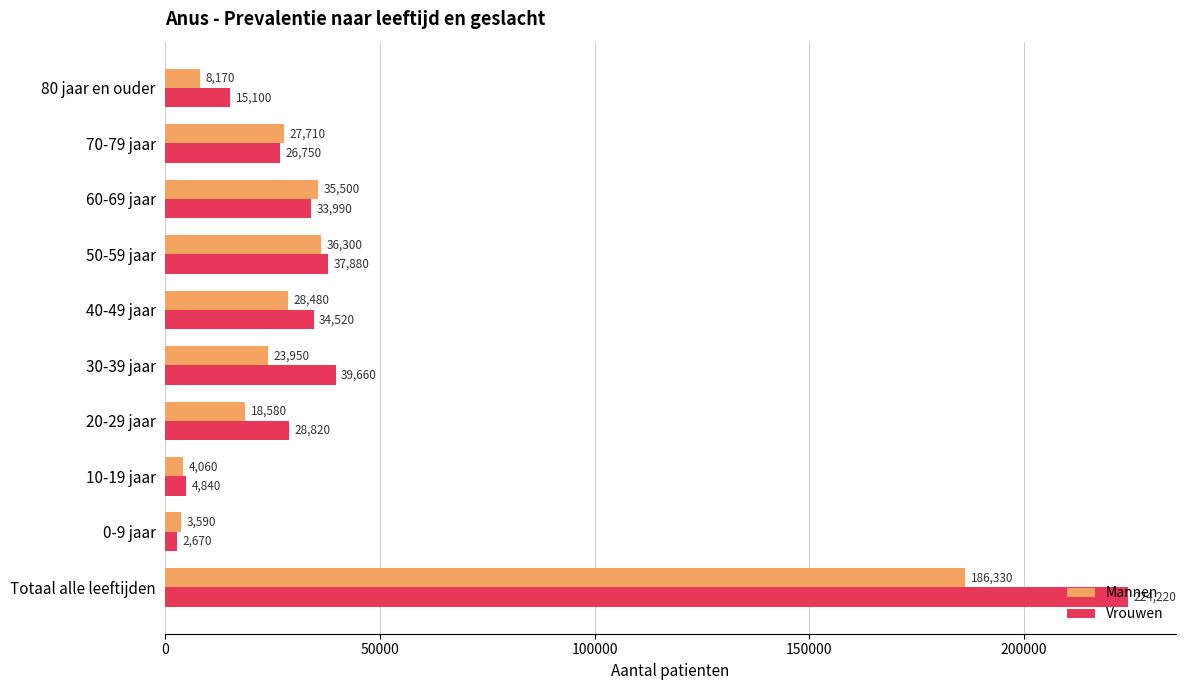

Which series has the largest total across all categories?

Vrouwen